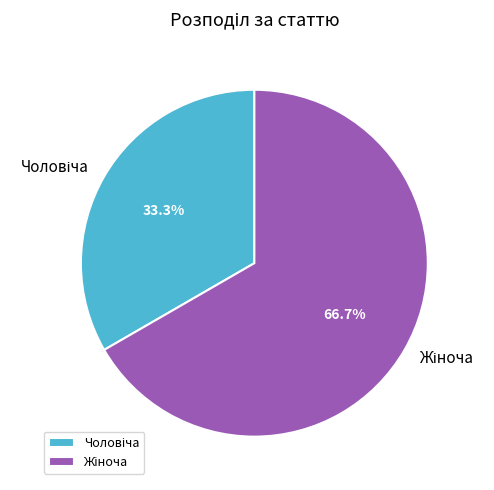

Is there a majority slice in this chart?

Yes